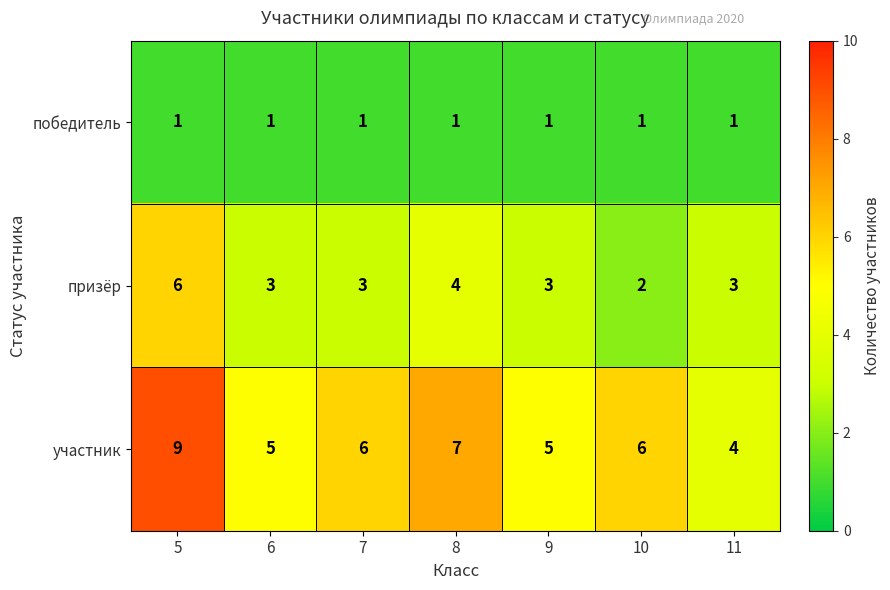

Count the участник values in the range 5 to 7.

5